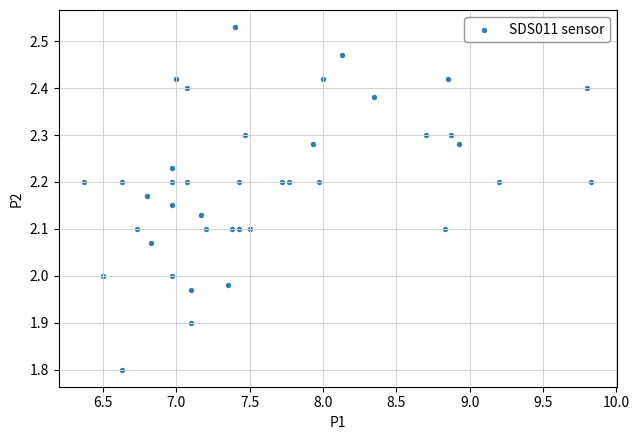

What is the range of X values (max minus min)?

3.5